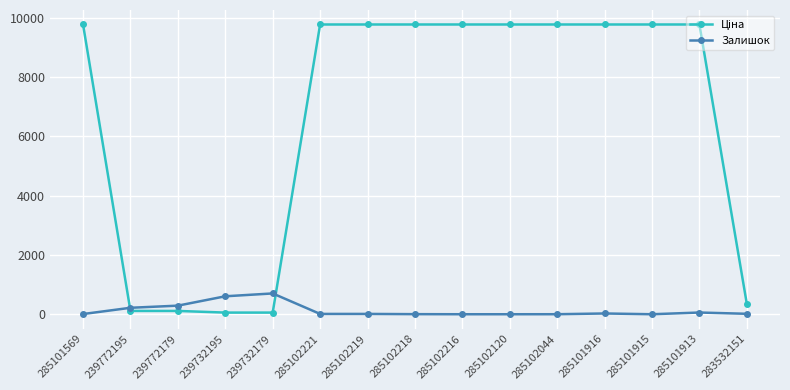

At how many categories does at least one series exceed 9141?

10